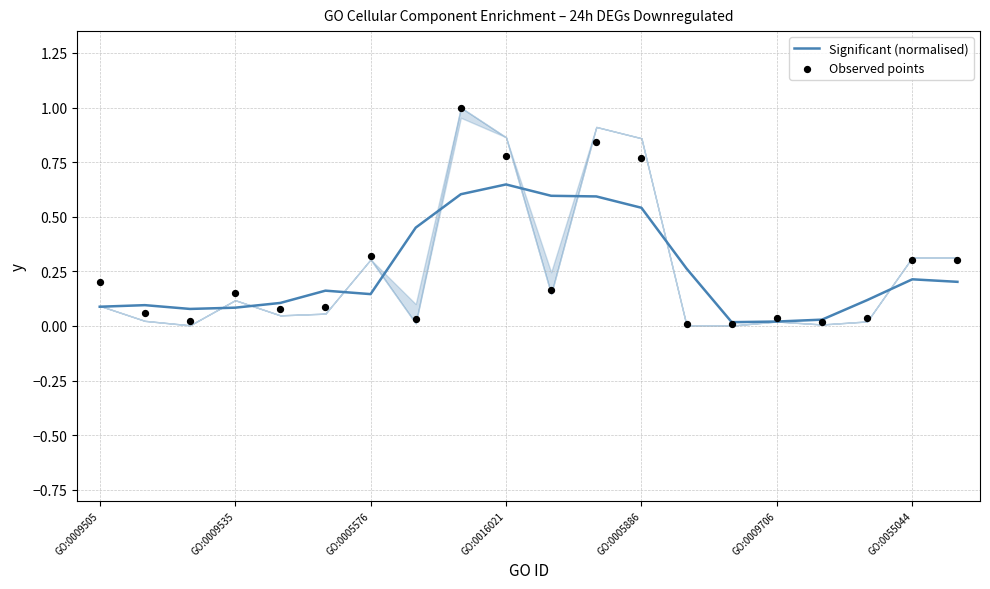

At how many categories does at least one series exceed 0?

20